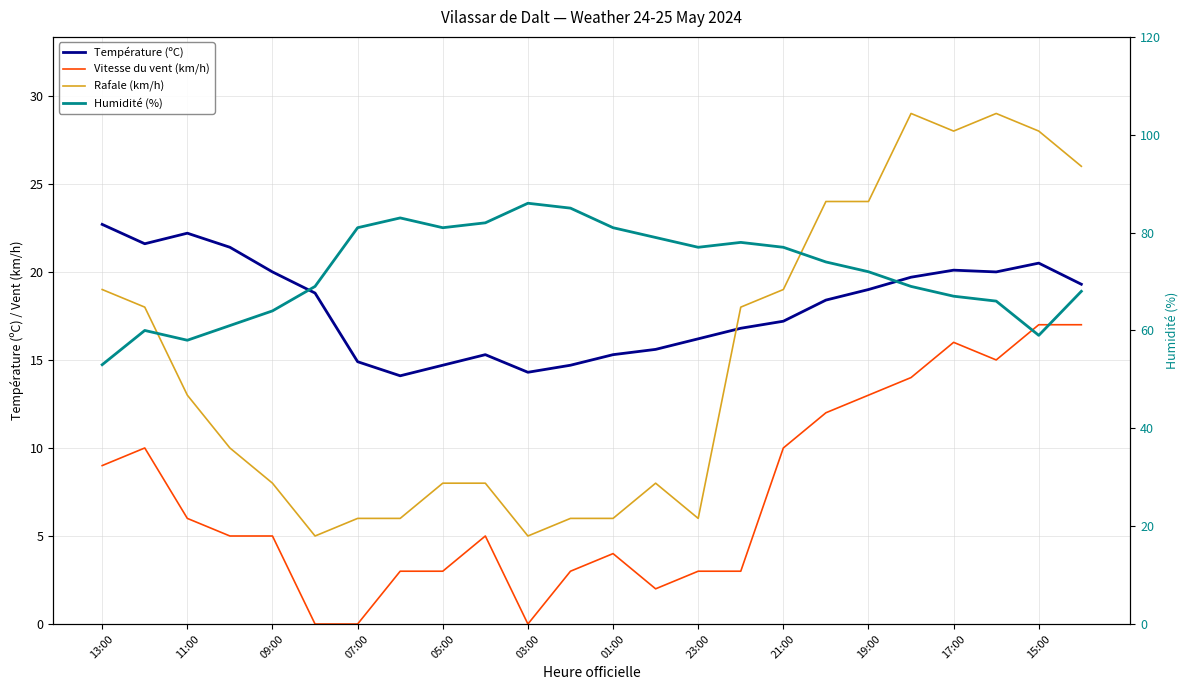

What is the difference between the second highest and minimum values in the Humidité (%) series?

32.0